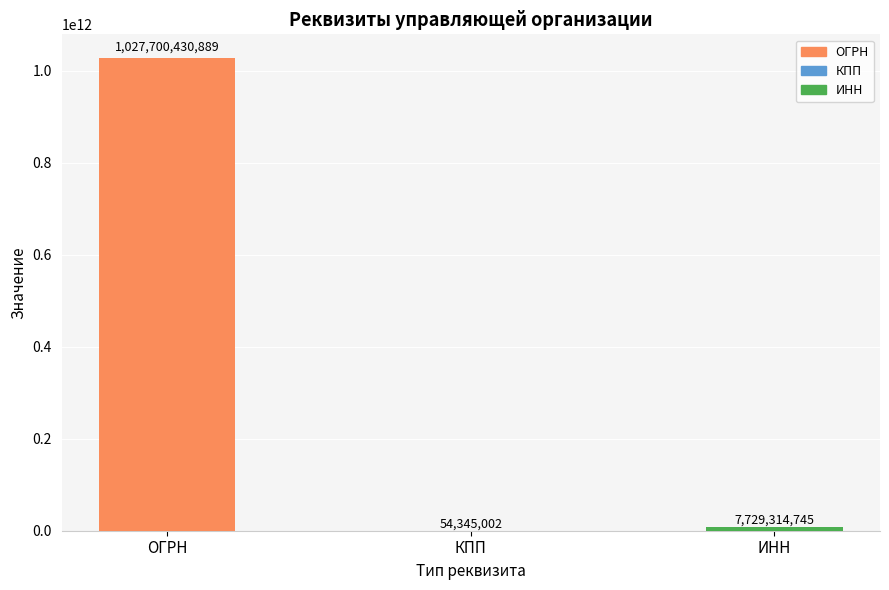

What is the sum of the values at КПП and ИНН?

7783659747